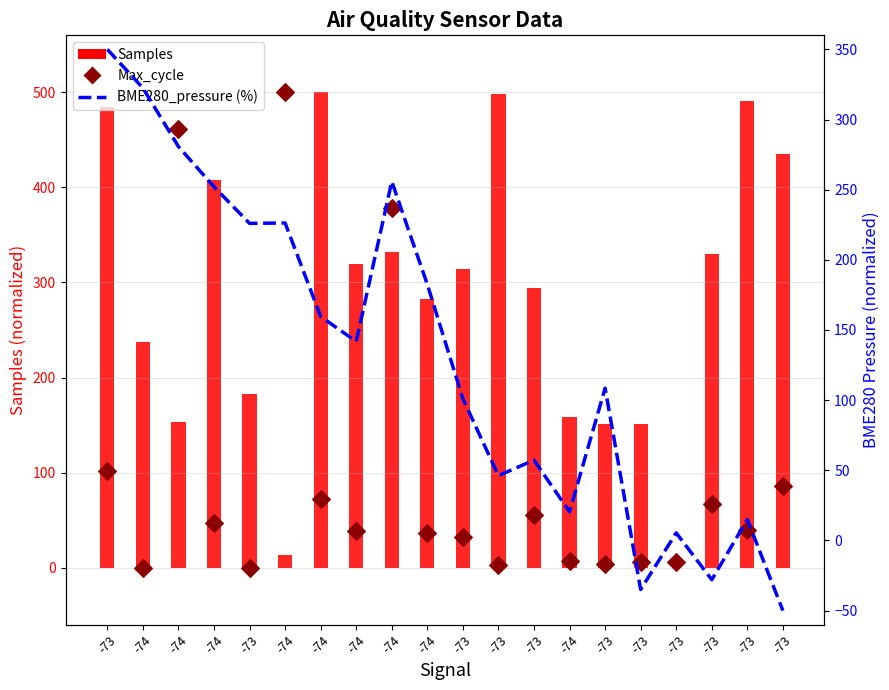

At how many categories does at least one series exceed 119?

19